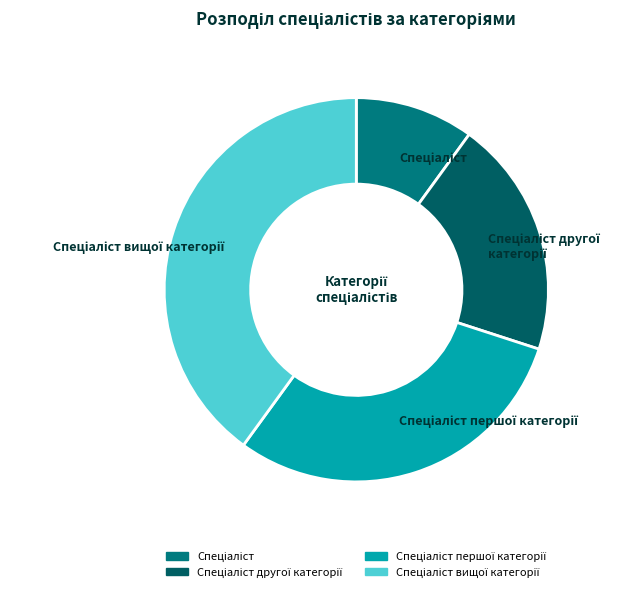

Is there any slice that represents more than half of the pie?

No